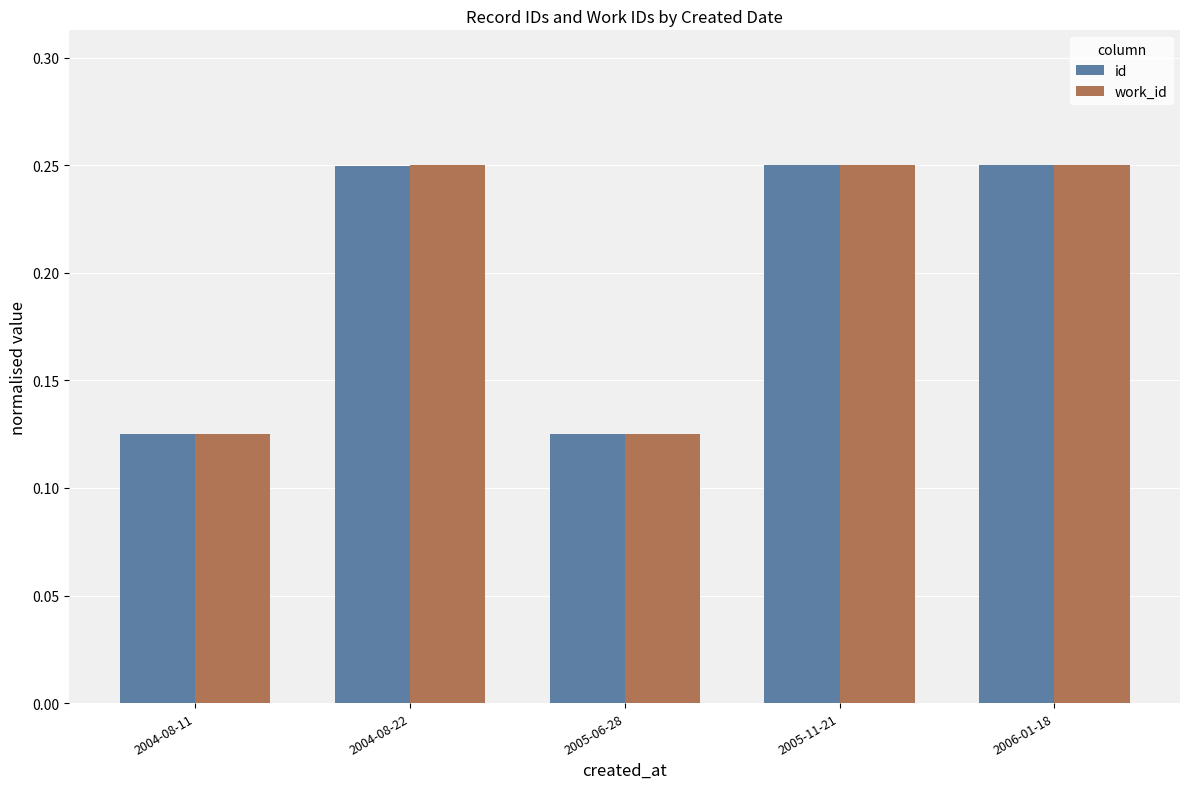

Which series changed the most between 2005-06-28 and 2005-11-21?

id